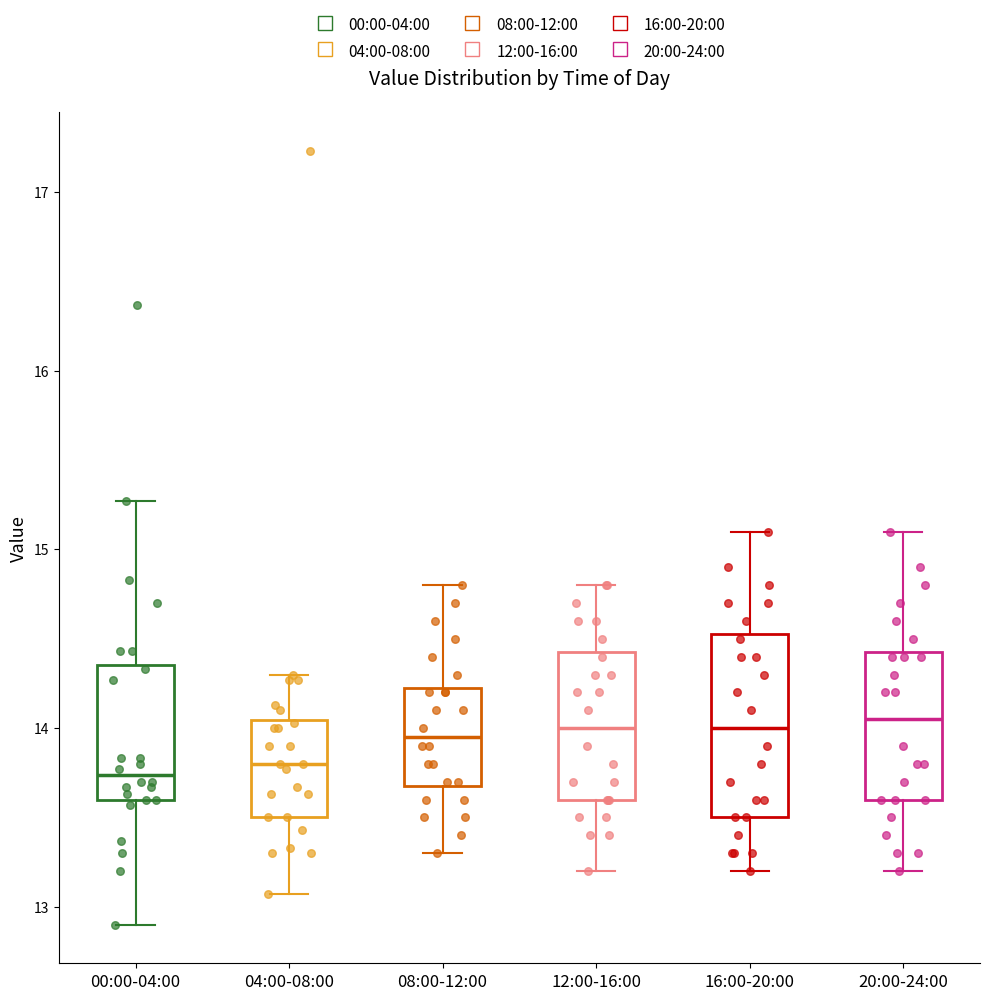

Where does the median line of the box for 20:00-24:00 sit on the y-axis? The values are not printed on the chart, so give them approximately, as read against the axis.

14.1